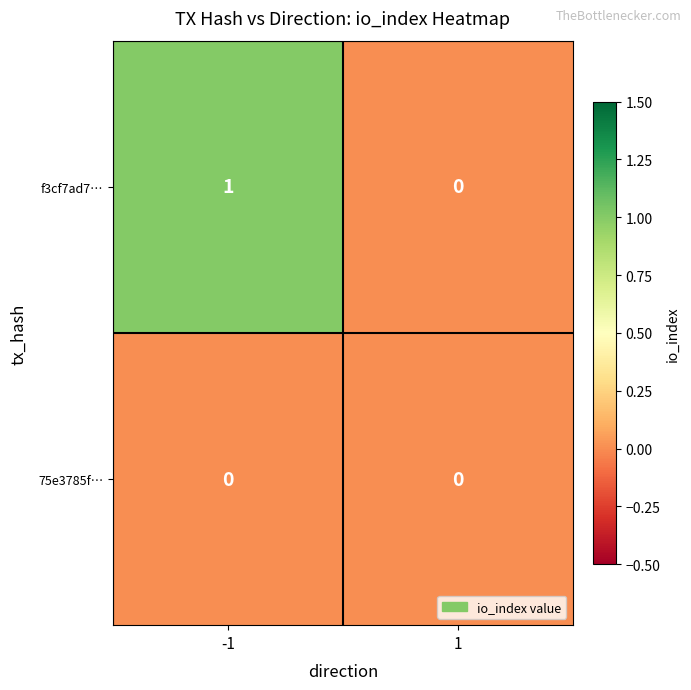

Rank the series by their average value, from highest to lowest.

f3cf7ad7…, 75e3785f…